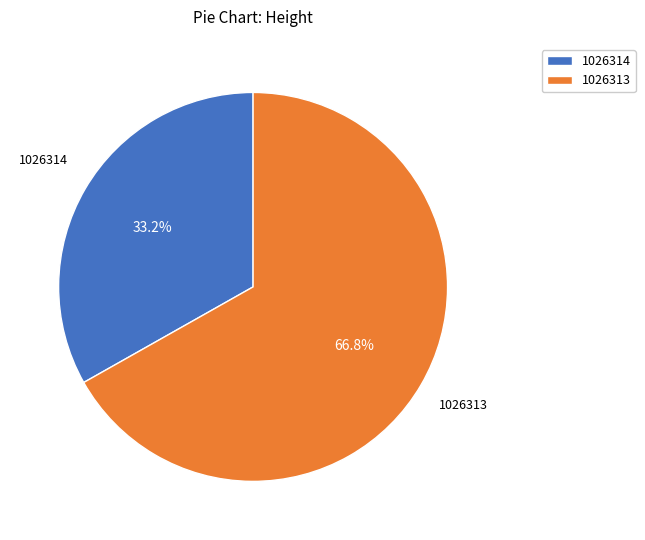

Is there a majority slice in this chart?

Yes